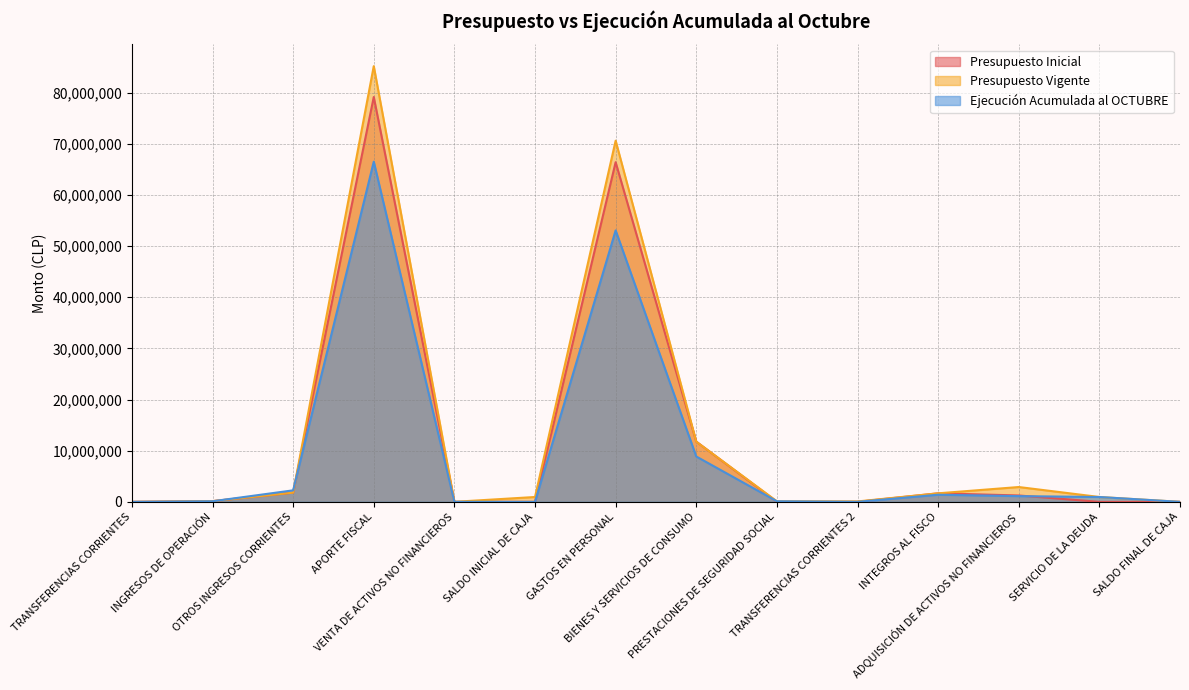

List the series in order of their overall mean, lowest first.

Ejecución Acumulada al OCTUBRE, Presupuesto Inicial, Presupuesto Vigente